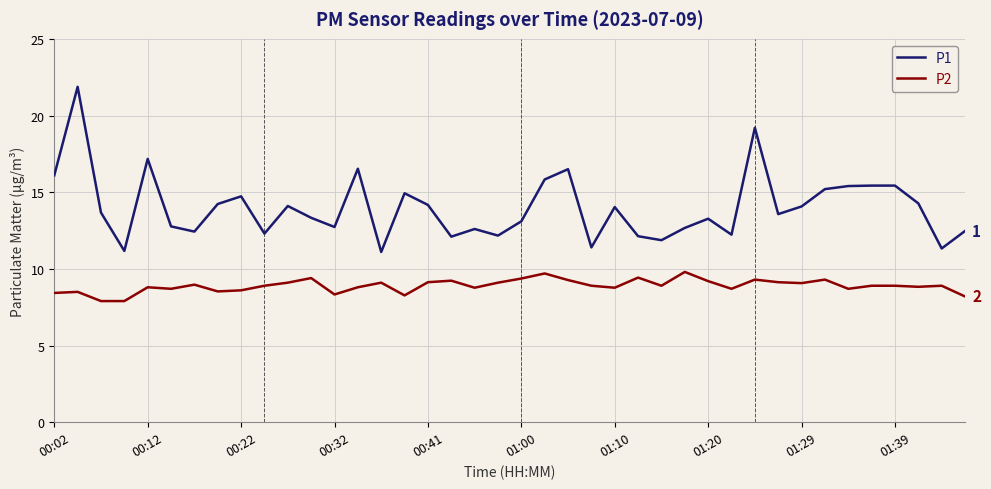

Which series has the largest range (max minus min)?

P1